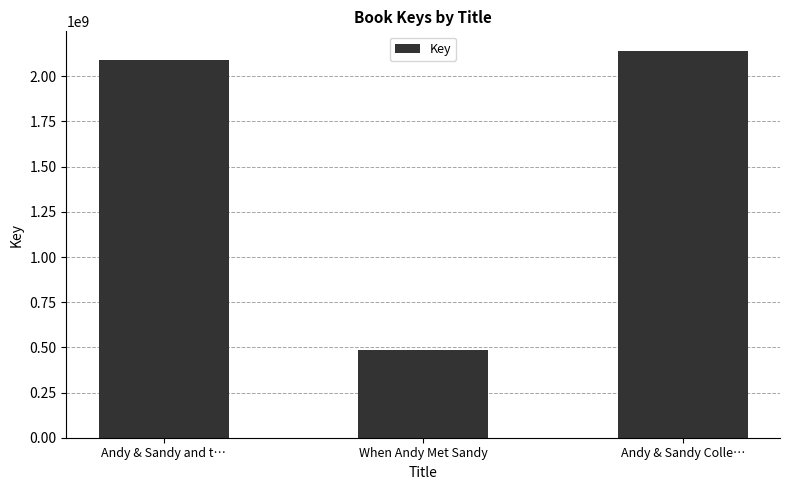

At which label is the value closest to 1312787673?

Andy & Sandy and t…